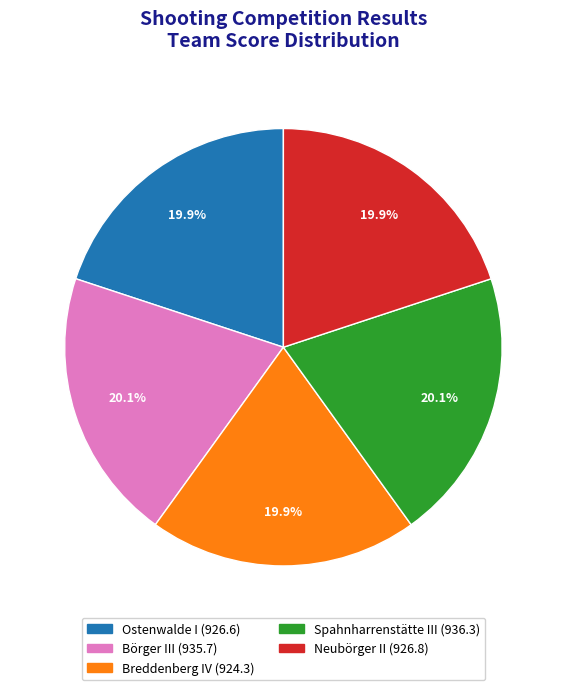

To the nearest percent, what is the average slice percentage?

20%